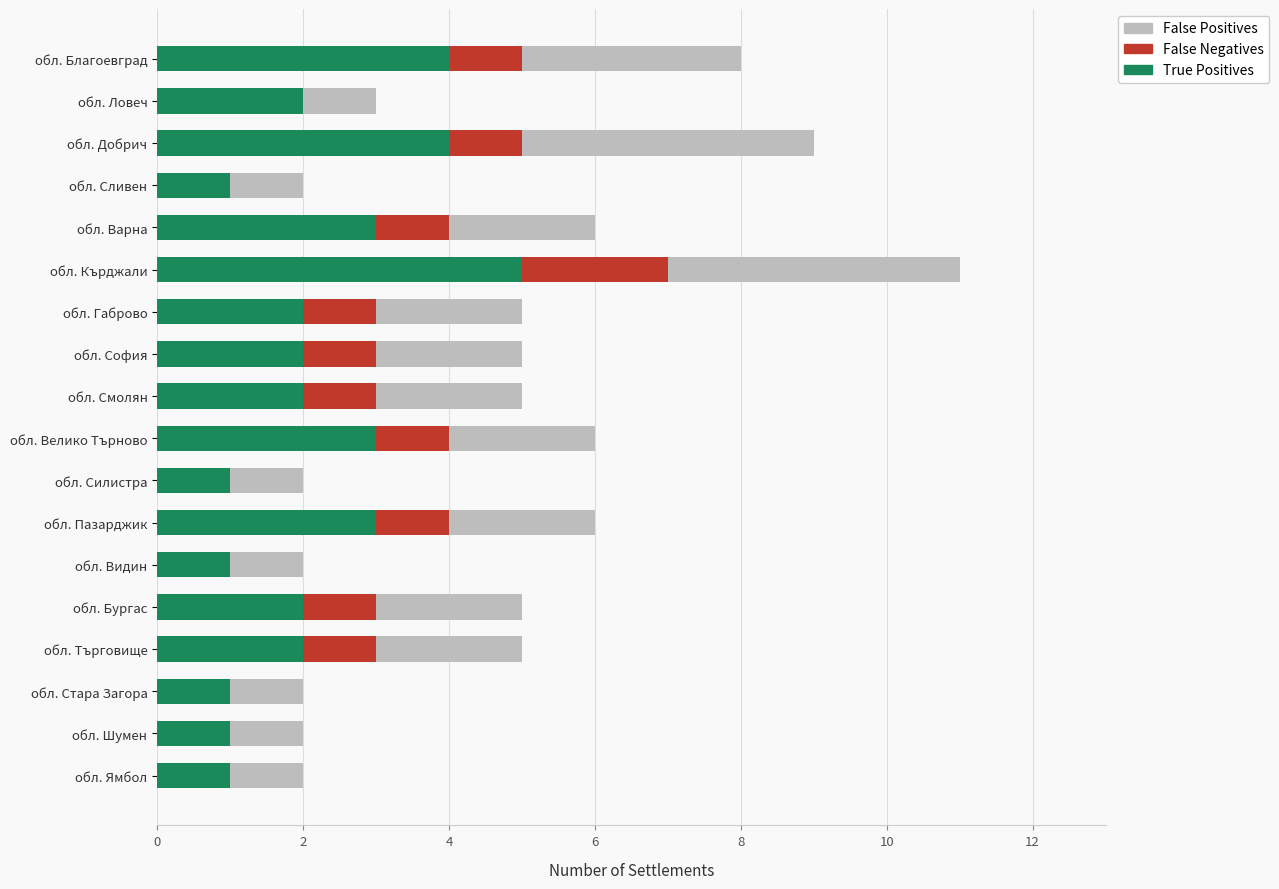

What is the highest value of the True Positives series?

5